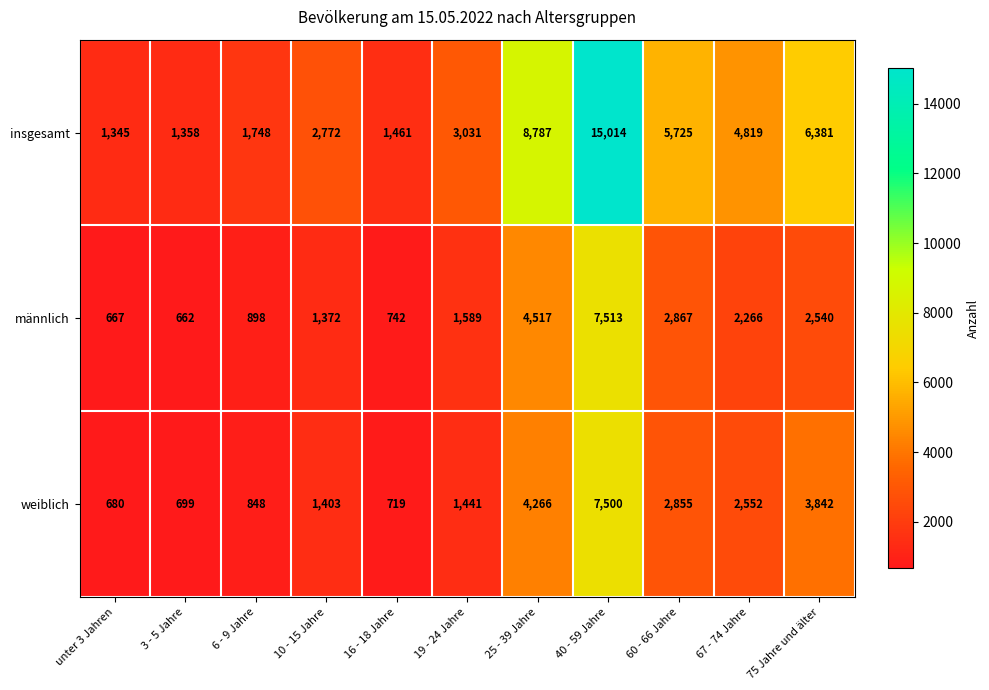

What is the greatest value displayed?

15014